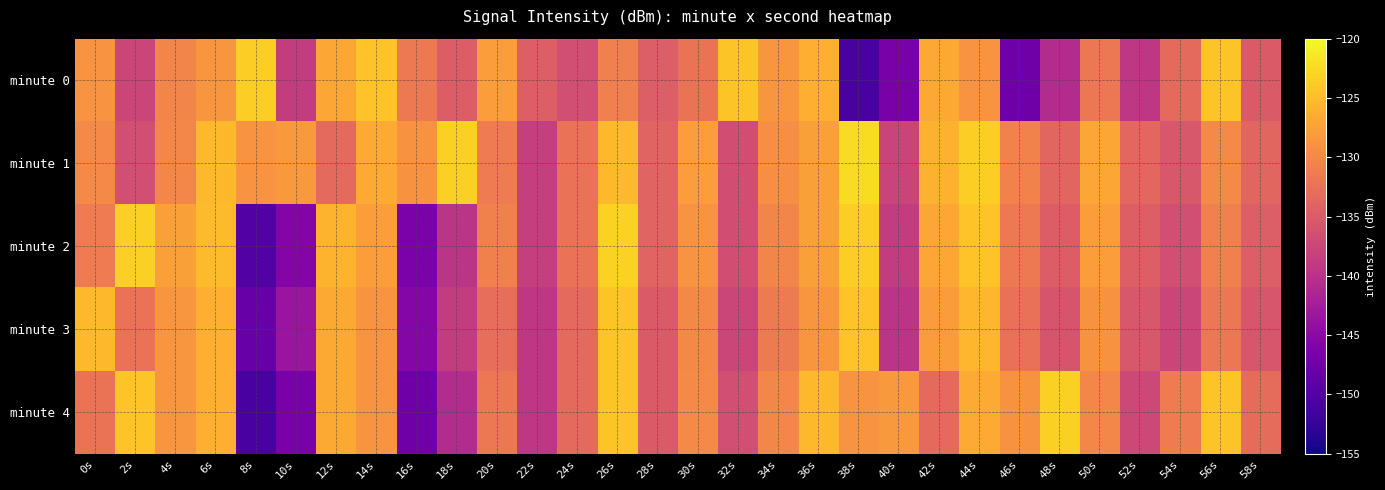

Between 22s and 48s, which series saw the biggest shift?

minute 4